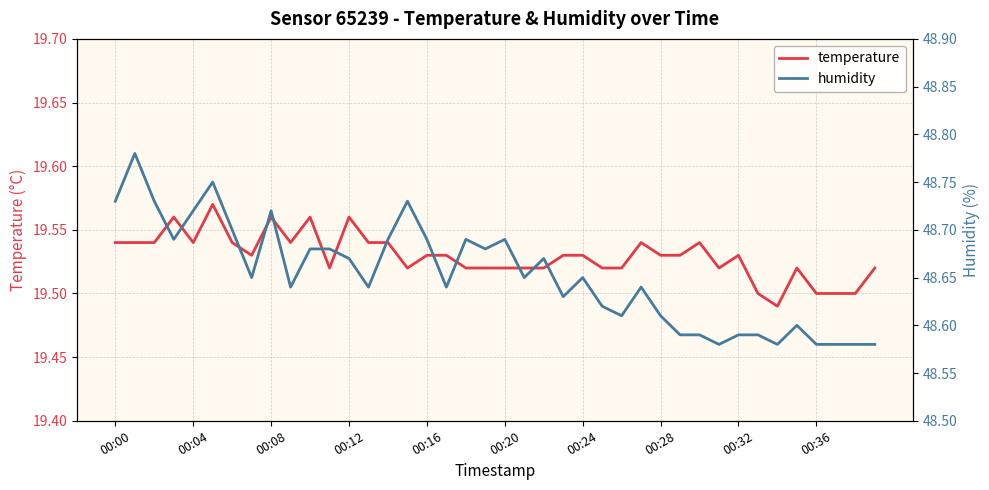

What are all the series names shown in the legend?

temperature, humidity